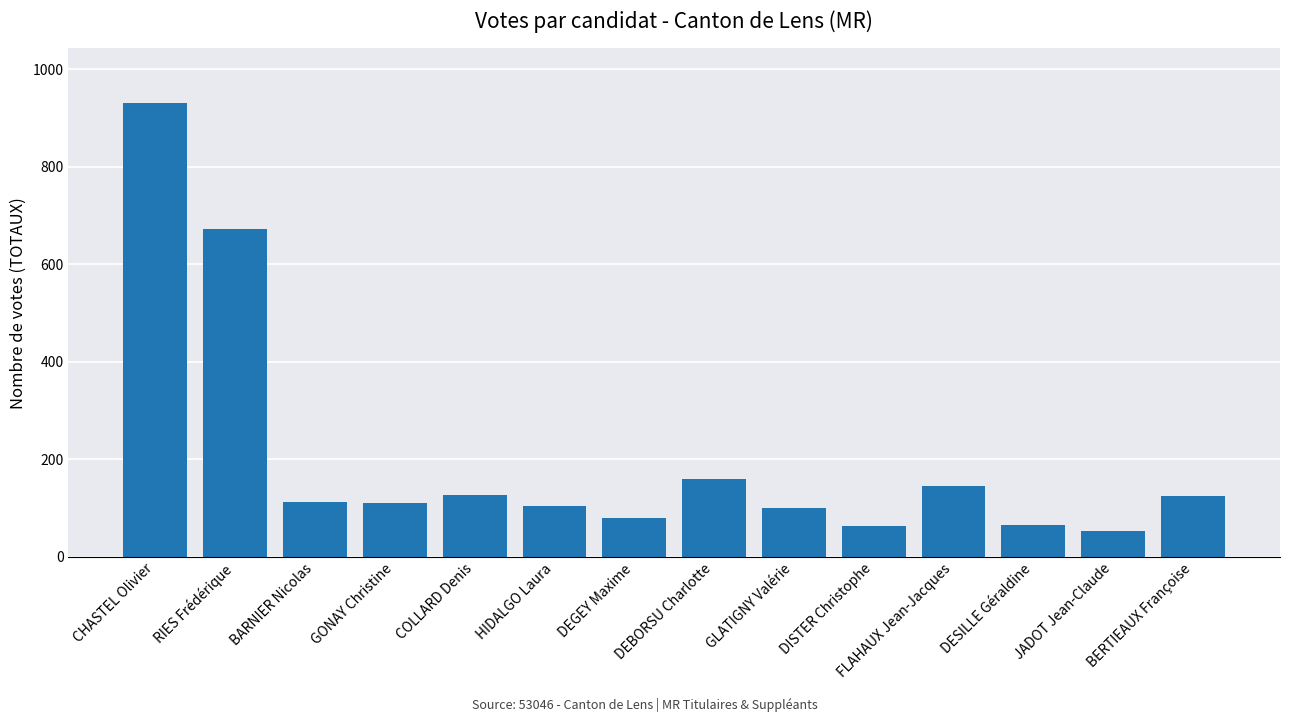

Which has a higher value, GONAY Christine or RIES Frédérique?

RIES Frédérique